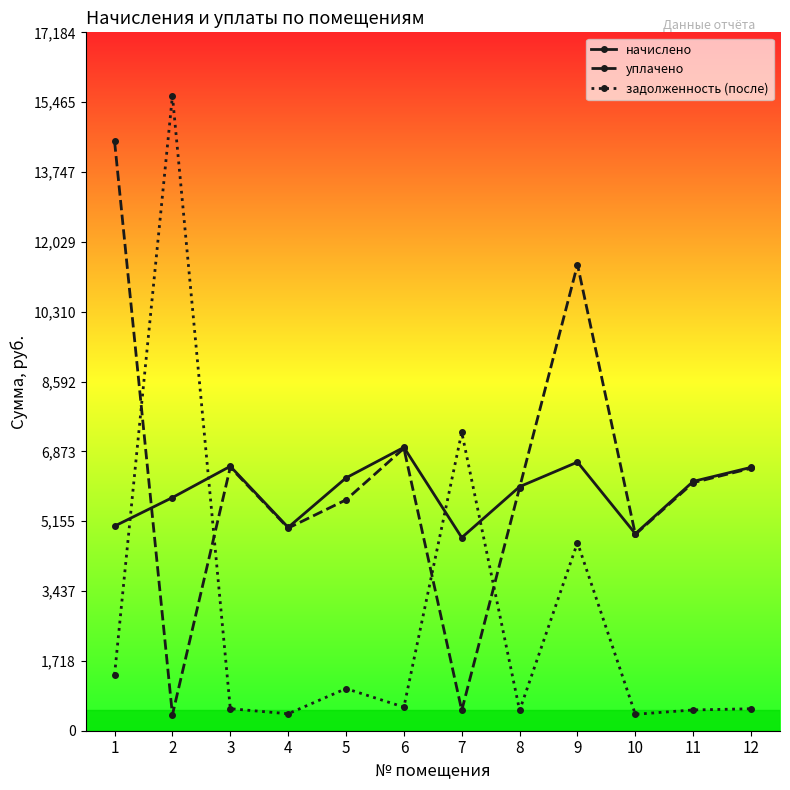

Is the value of уплачено at 4 greater than the value of начислено at 6?

No